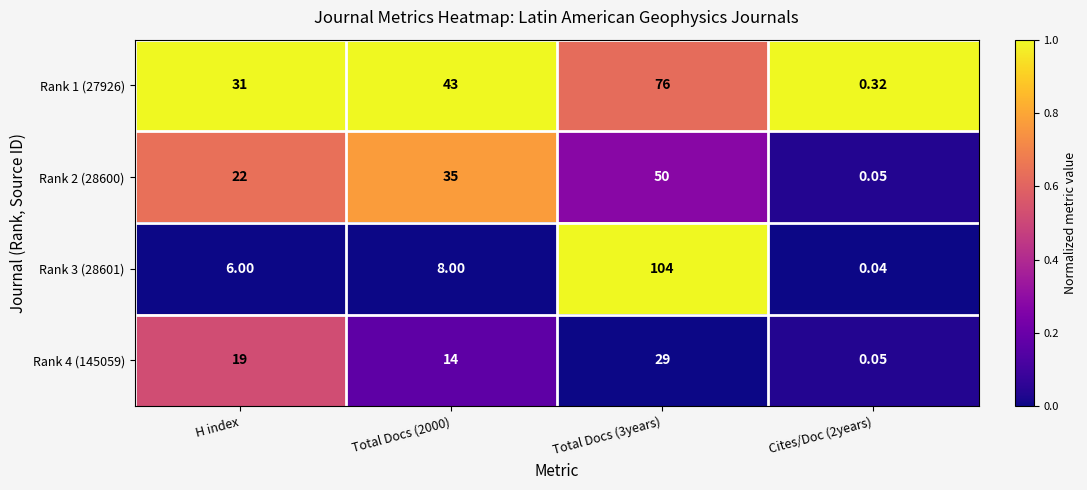

Is the value of Rank 1 (27926) at Total Docs (3years) greater than the value of Rank 4 (145059) at H index?

Yes